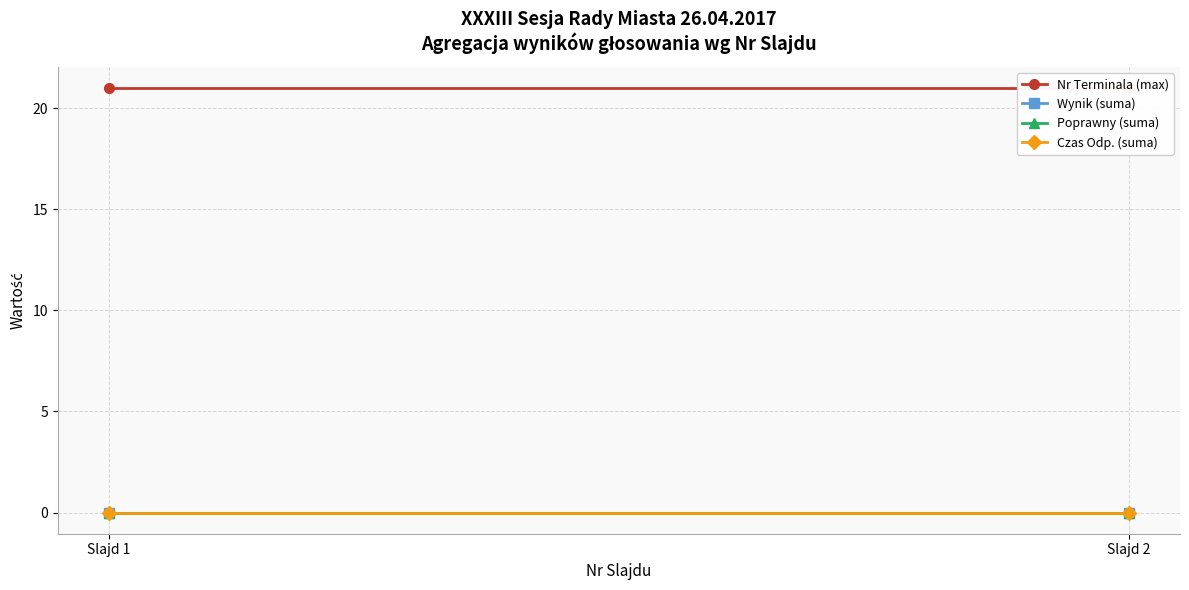

Rank the categories by Poprawny (suma) value from lowest to highest.

Slajd 1, Slajd 2